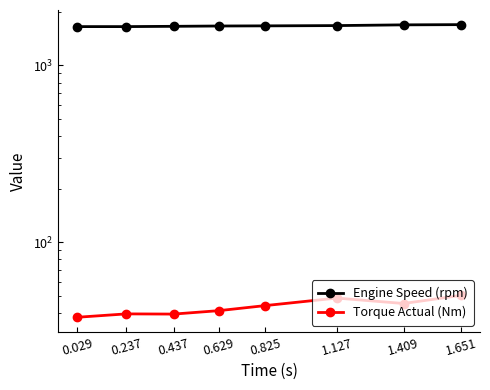

What is the value of the Engine Speed (rpm) point at the 7th from the left?

1694.0